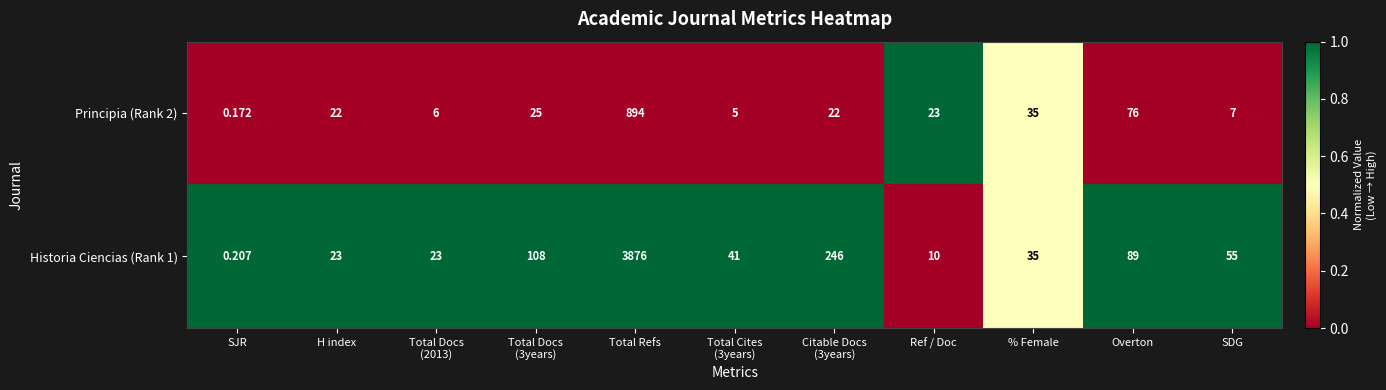

At which category is the sum across all series the highest?

Total Refs